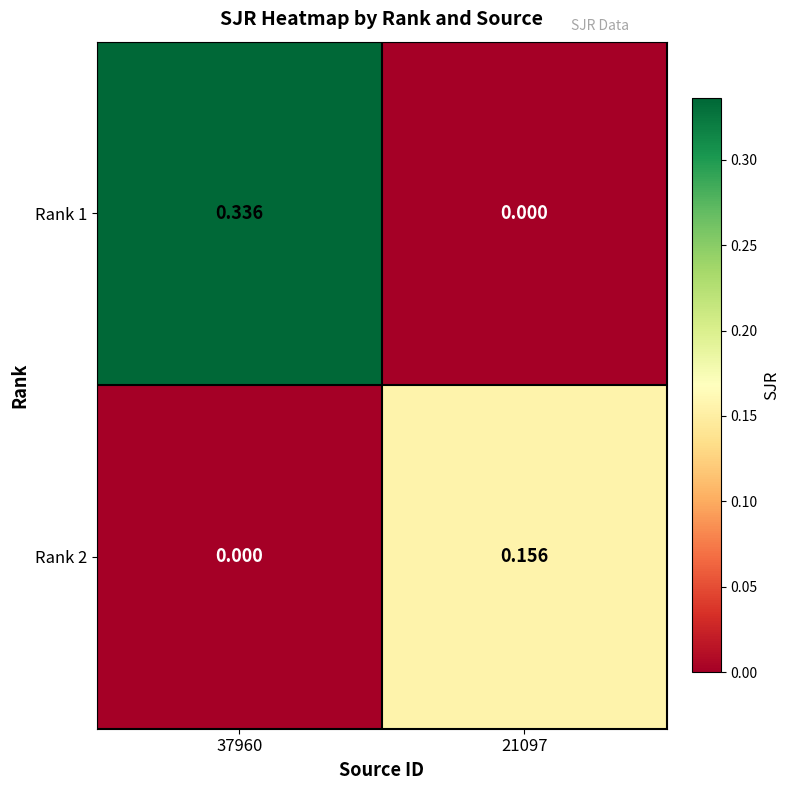

Is the value of Rank 2 at 21097 greater than the value of Rank 1 at 21097?

Yes